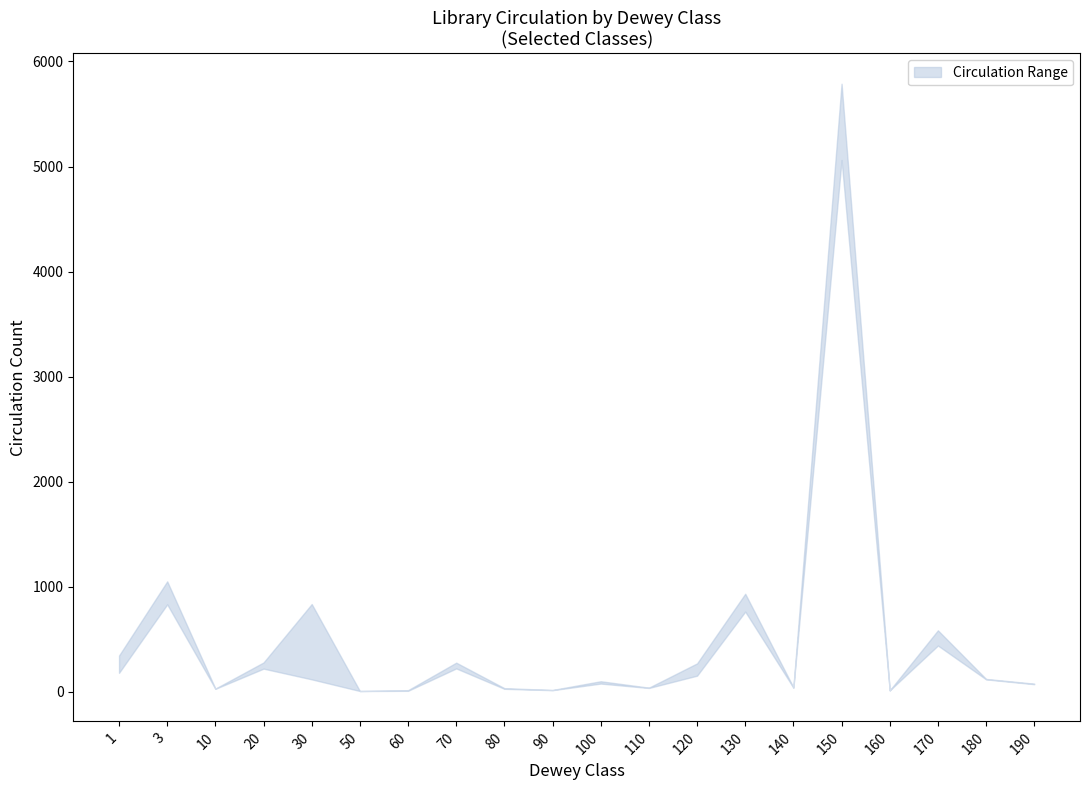

How many data points in BKADDC Circulation are less than 117?

10